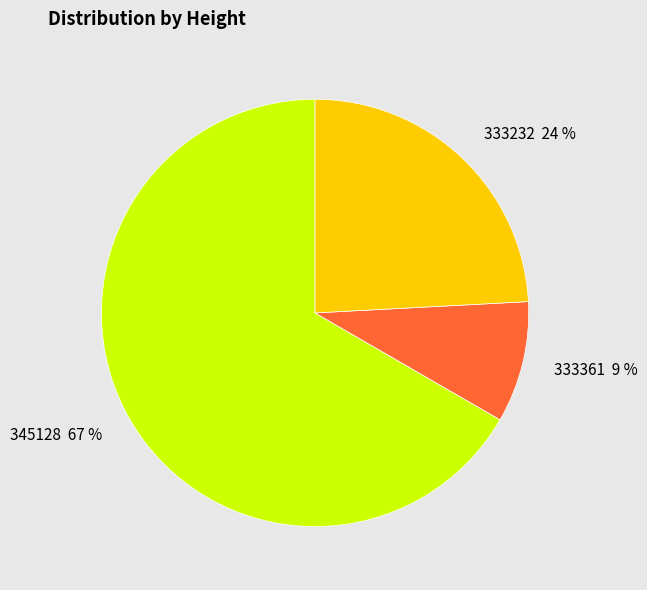

Rank the categories by value from highest to lowest.

345128, 333232, 333361